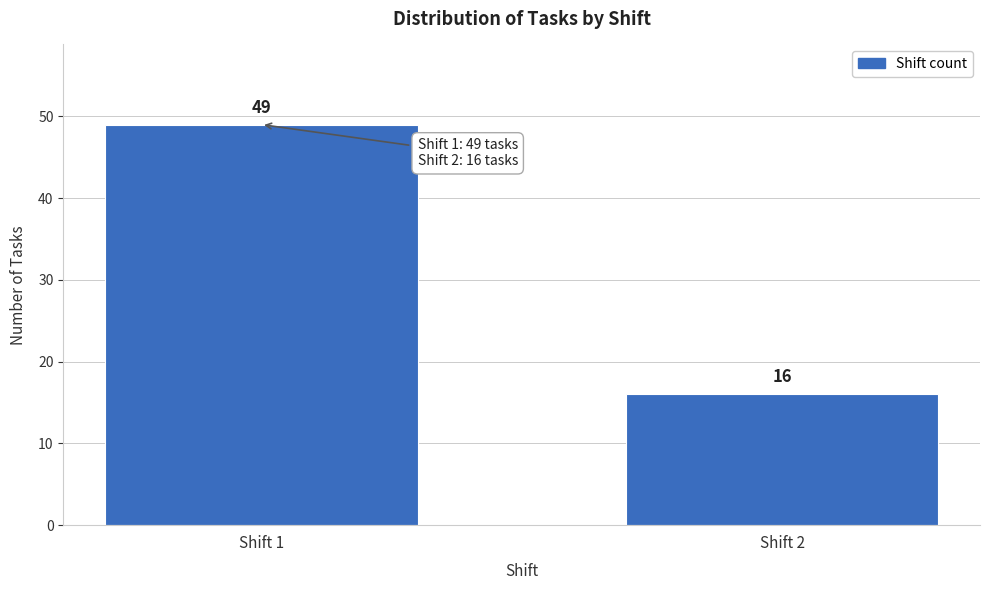

Reading left to right, transcribe all the data shown in this chart.

49	16